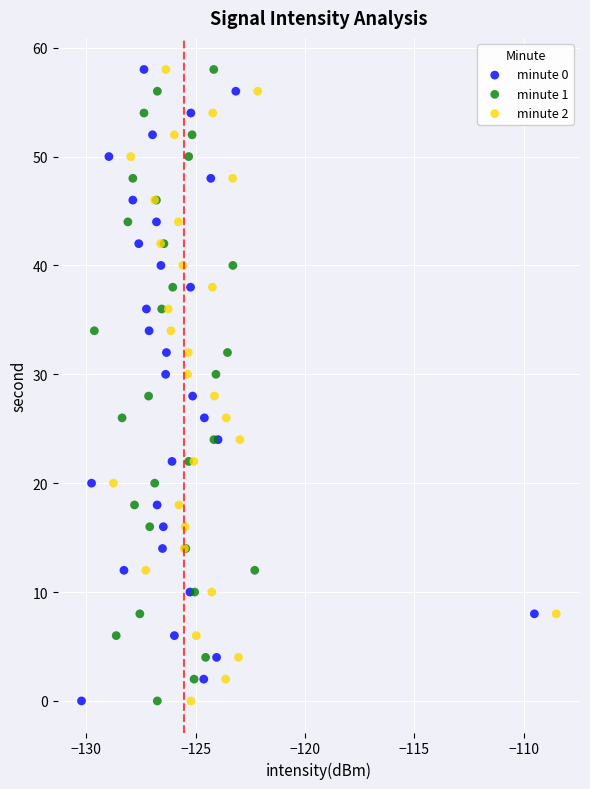

What are all the series names shown in the legend?

minute 0, minute 1, minute 2